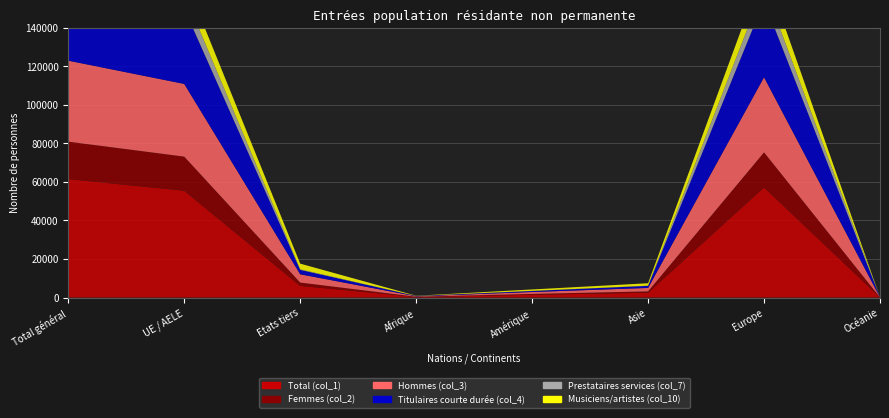

Reading left to right, list all the values displayed in this chart.

Total (col_1): 61482	55444	6038	321	1434	2492	57173	59
Femmes (col_2): 19434	17707	1727	82	445	698	18190	17
Hommes (col_3): 42048	37737	4311	239	989	1794	38983	42
Titulaires courte durée (col_4): 41350	39085	2265	161	532	1065	39567	23
Prestataires services (col_7): 8140	7837	303	22	55	96	7955	12
Musiciens/artistes (col_10): 11450	8495	2955	99	739	1271	9319	21